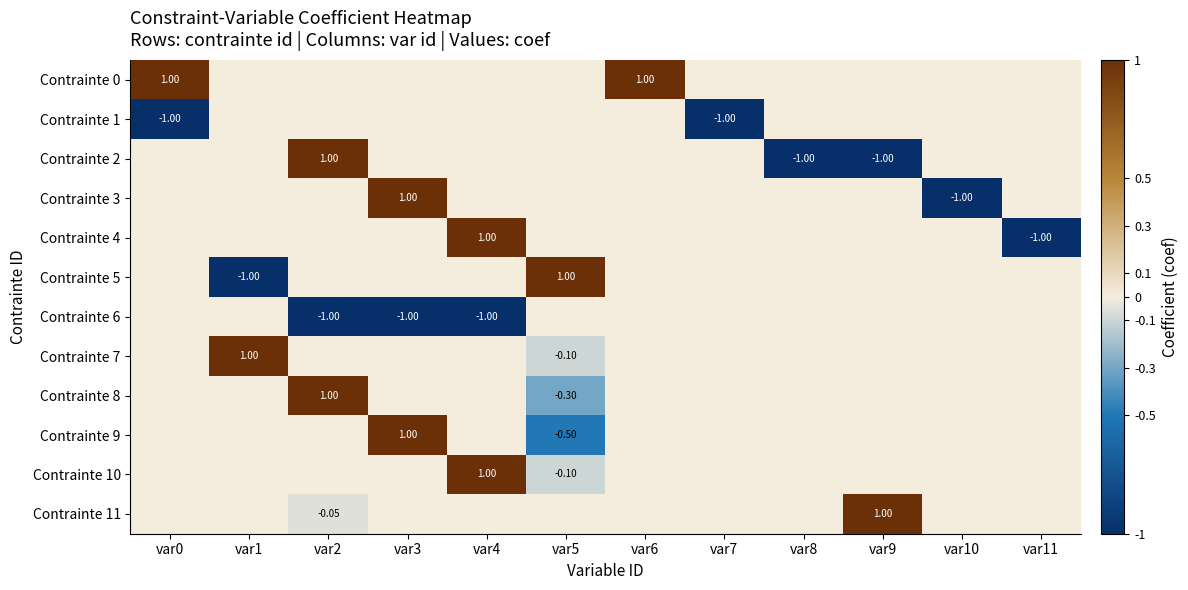

At how many categories does at least one series exceed 0?

8